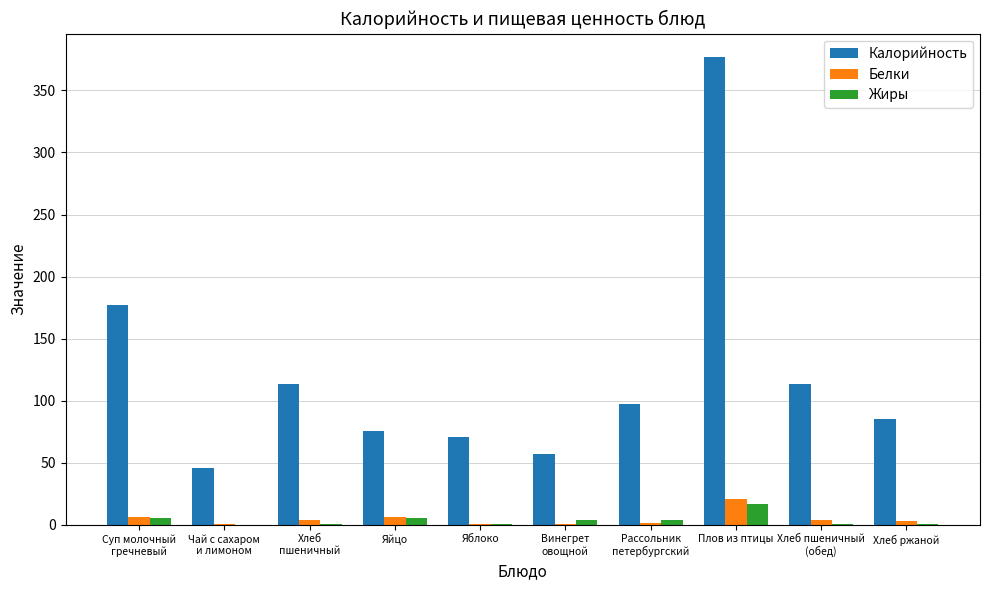

What are all the series names shown in the legend?

Калорийность, Белки, Жиры